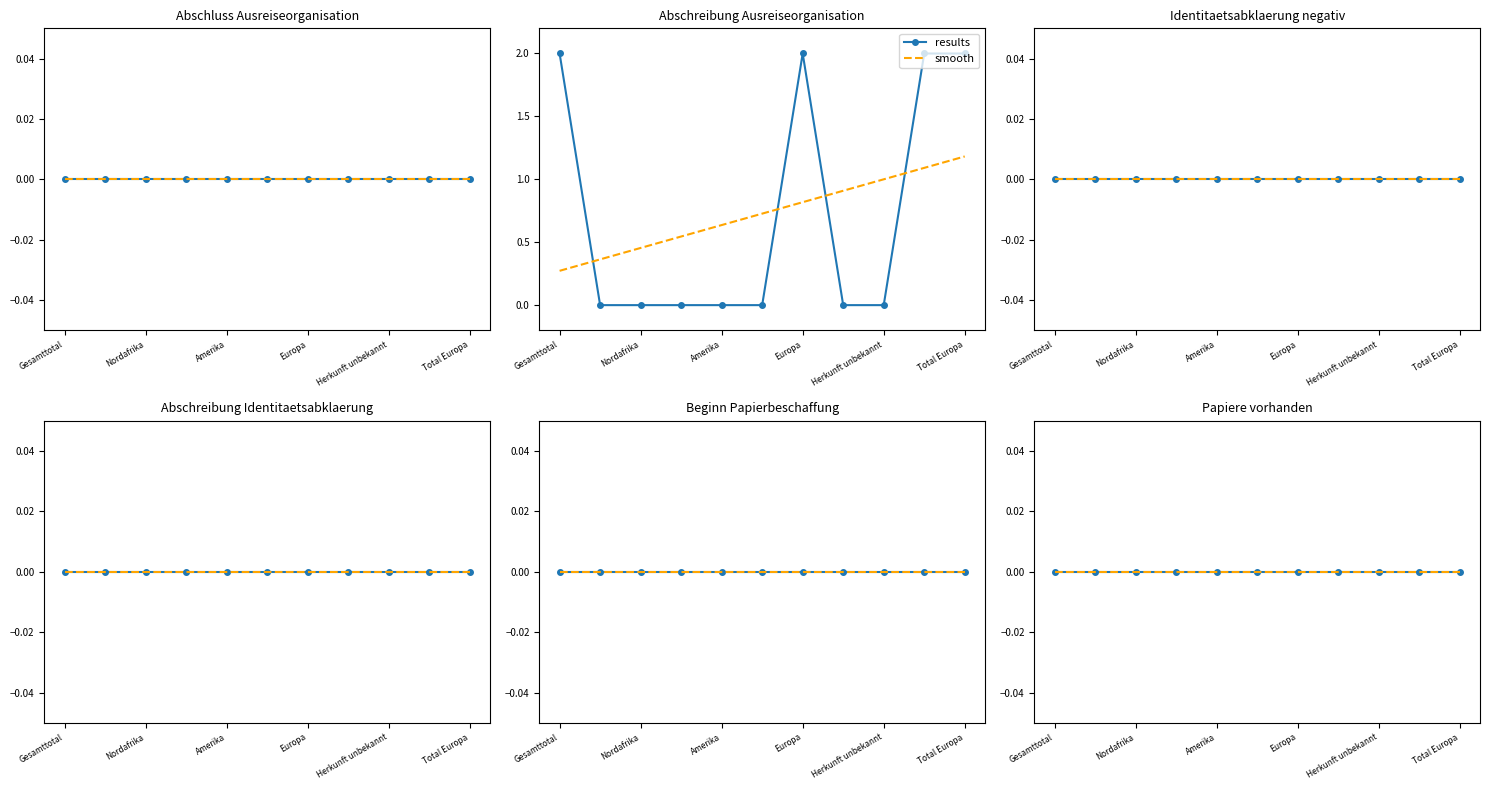

List the labels in order of Abschreibung Ausreiseorganisation value, largest first.

Gesamttotal, Europa, Italien, Total Europa, Afrika, Nordafrika, Subsahara, Amerika, Asien, Ozeanien, Herkunft unbekannt